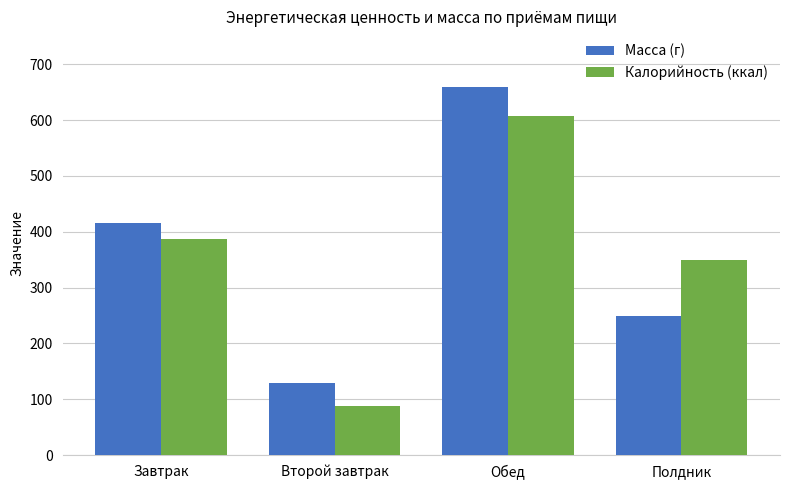

What is the label of the 1st bar from the left?

Завтрак